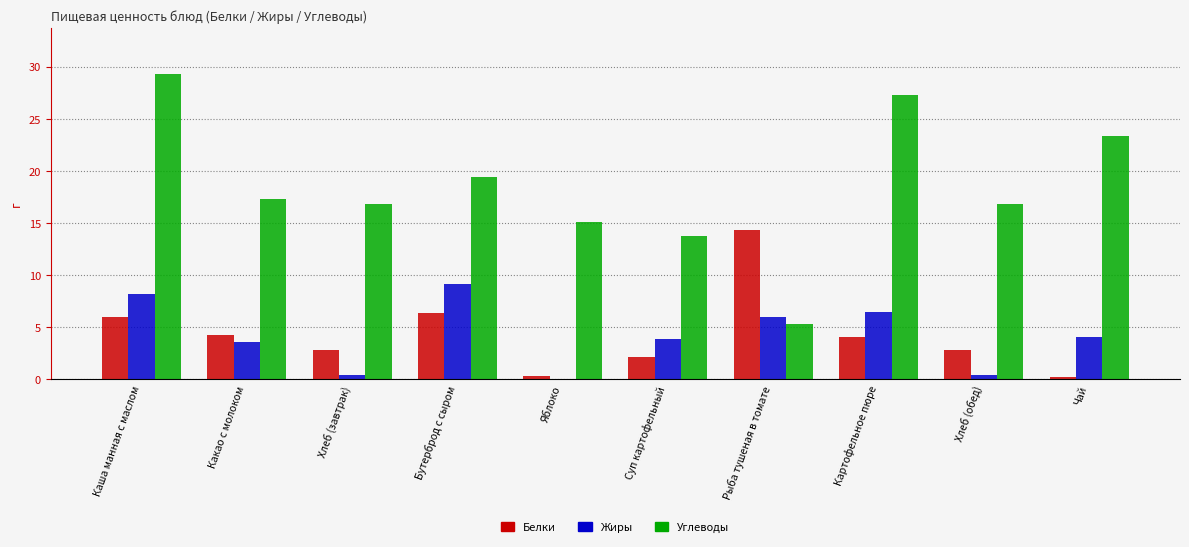

Is the value of Белки at Каша манная с маслом greater than the value of Углеводы at Яблоко?

No